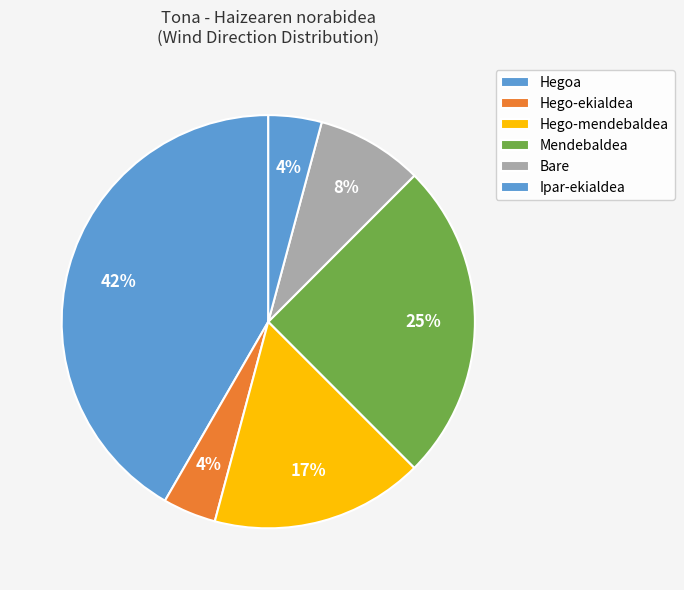

How many slices are in this pie chart?

6